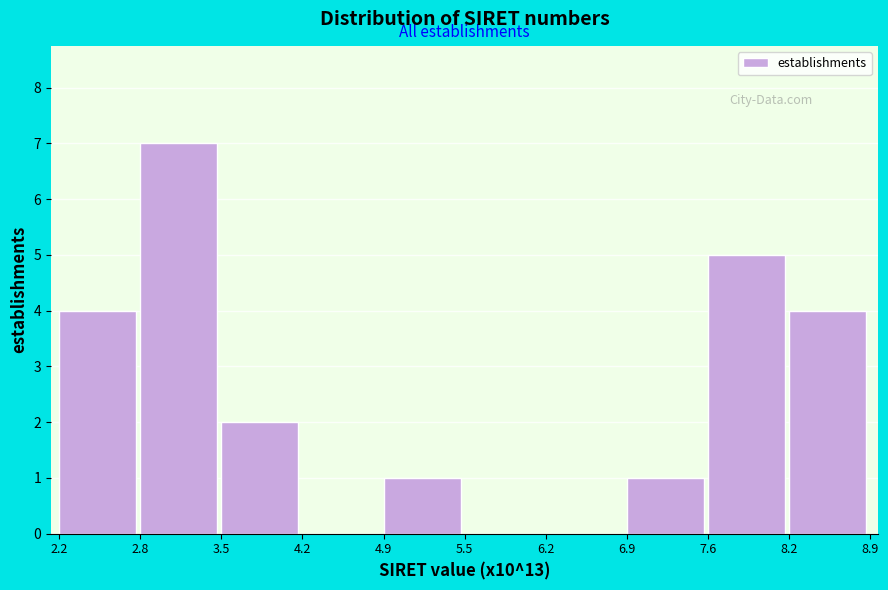

Reading left to right, transcribe this chart: for each bar, give the range it covers on the x-axis and its height. The values are not printed on the chart, so give them approximately, as read against the axis.

2.2 to 2.8: 4
2.8 to 3.5: 7
3.5 to 4.2: 2
4.2 to 4.9: 0
4.9 to 5.5: 1
5.5 to 6.2: 0
6.2 to 6.9: 0
6.9 to 7.6: 1
7.6 to 8.2: 5
8.2 to 8.9: 4